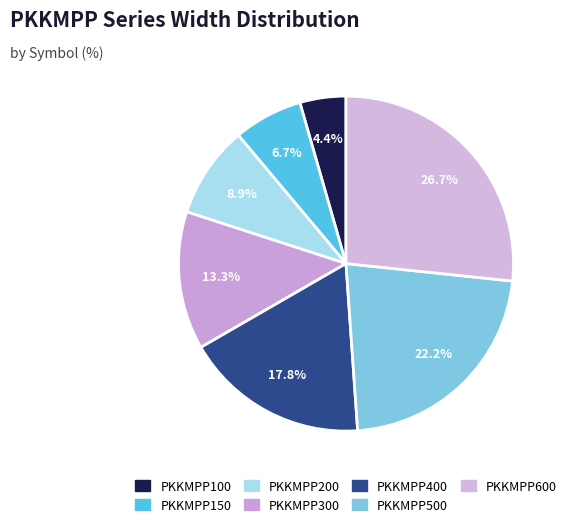

Does PKKMPP600 account for over 50% of the chart?

No